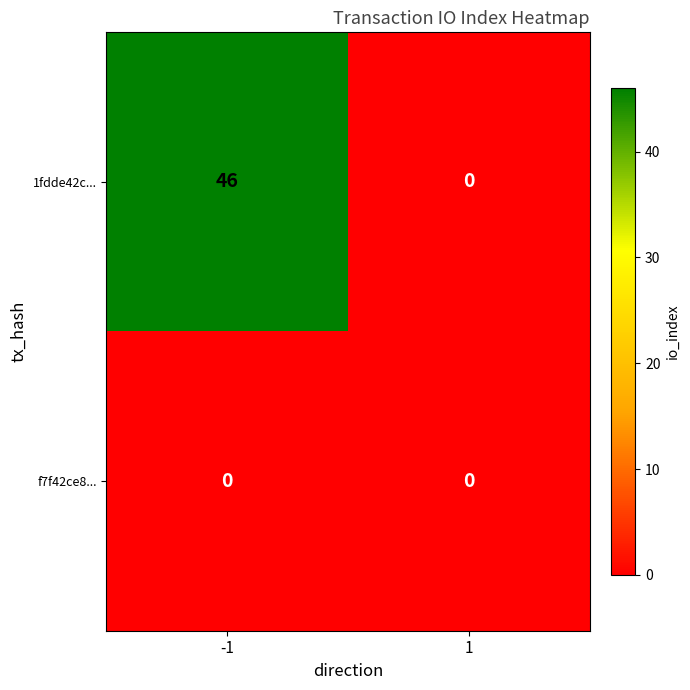

List the series in order of their peak value, highest first.

1fdde42c..., f7f42ce8...